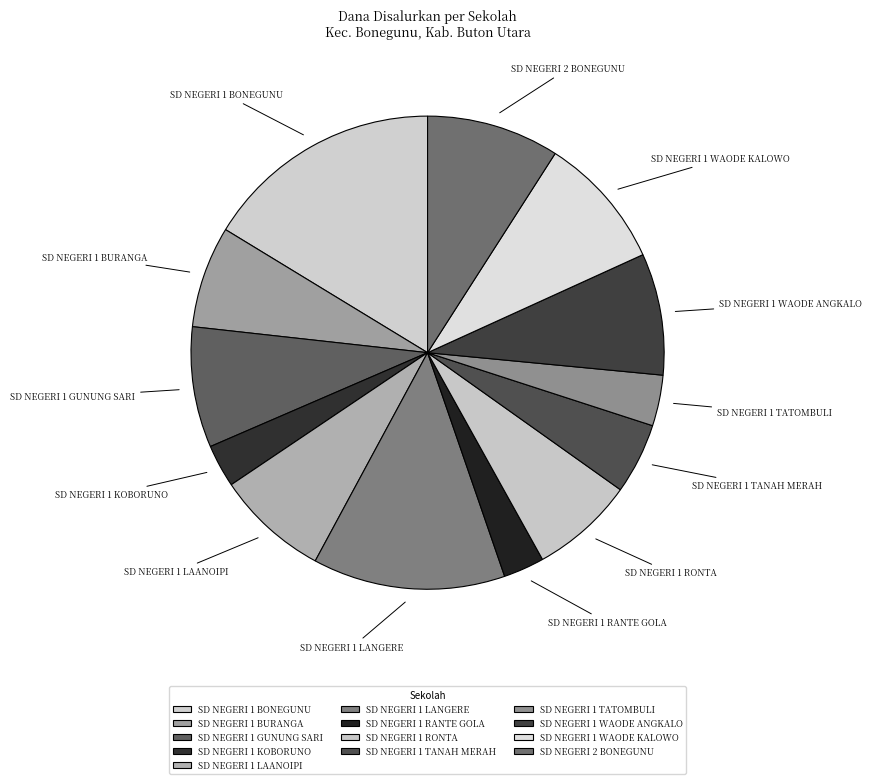

Which category has the biggest portion of the pie?

SD NEGERI 1 BONEGUNU